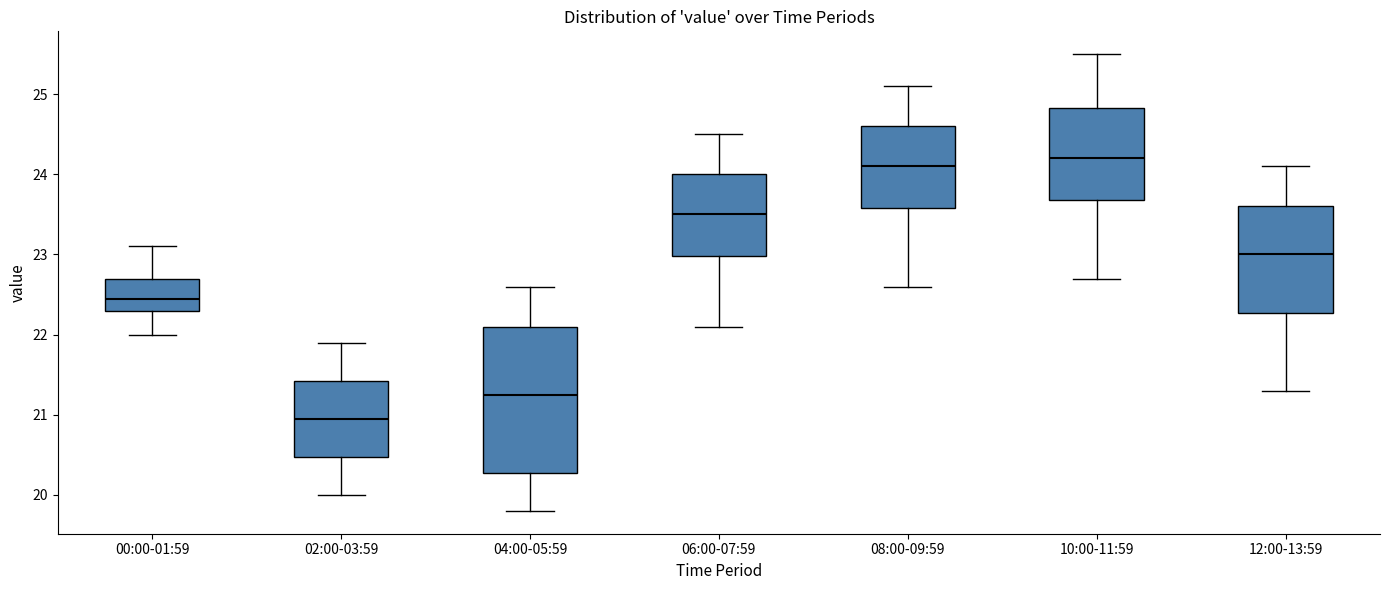

Where is the lower edge of the box for 02:00-03:59 on the y-axis? The values are not printed on the chart, so give them approximately, as read against the axis.

20.5